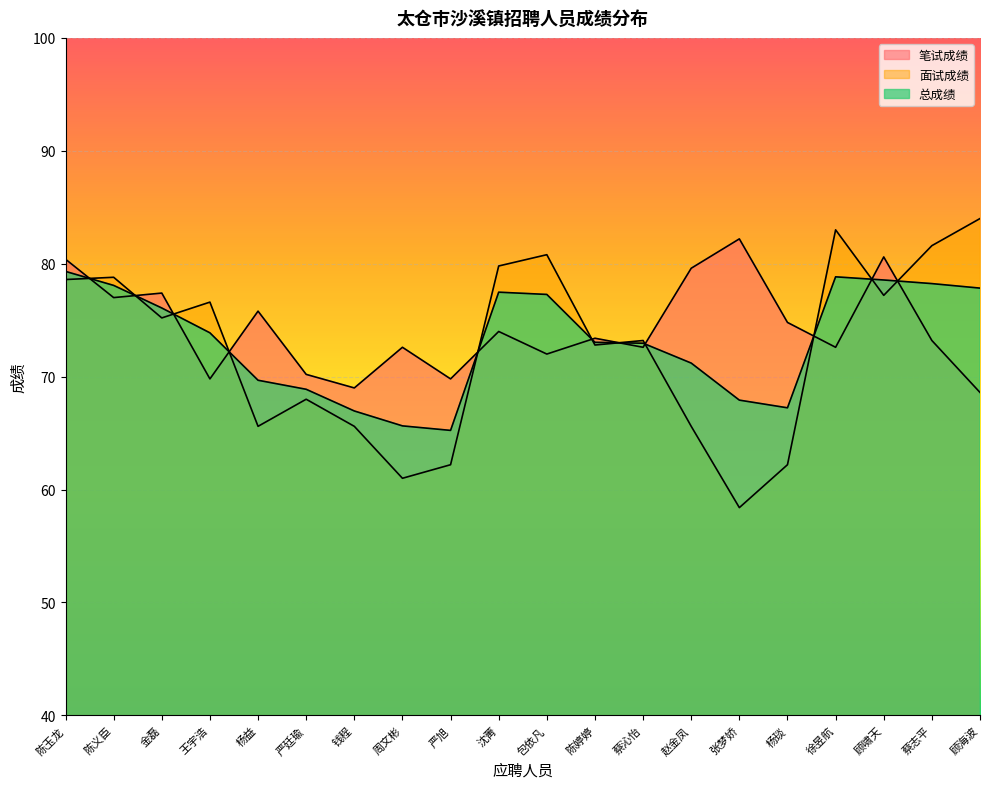

What is the difference between the maximum and minimum values in the 面试成绩 series?

25.6